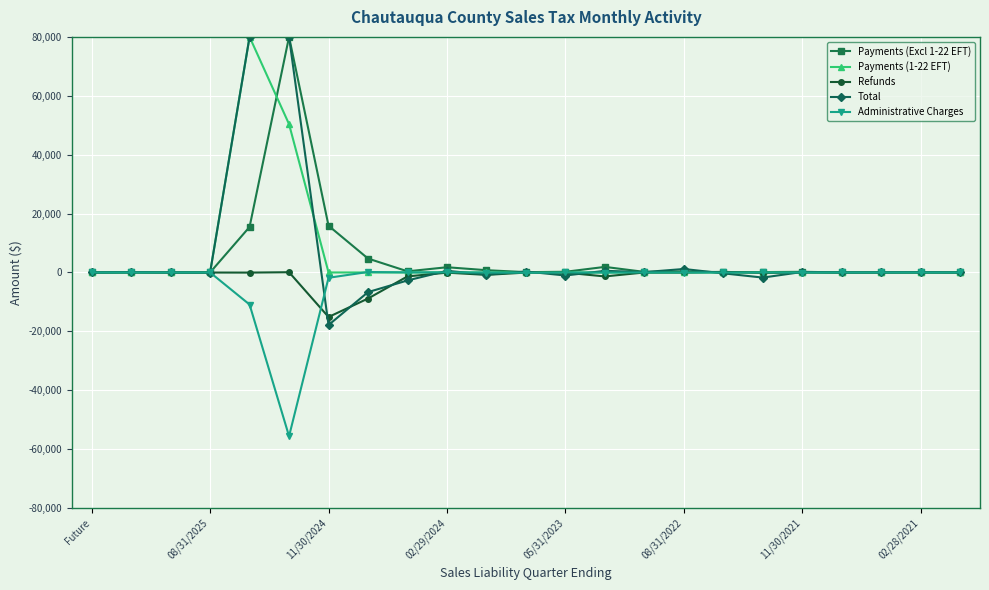

What are all the series names shown in the legend?

Payments (Excl 1-22 EFT), Payments (1-22 EFT), Refunds, Total, Administrative Charges